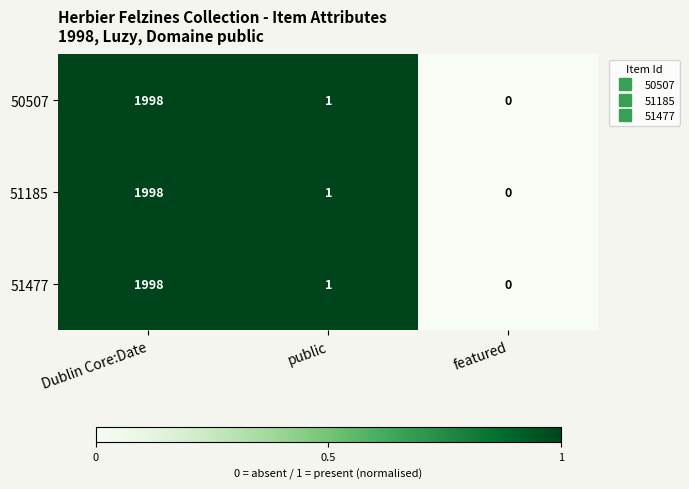

At which label is 51477 closest to 999?

public